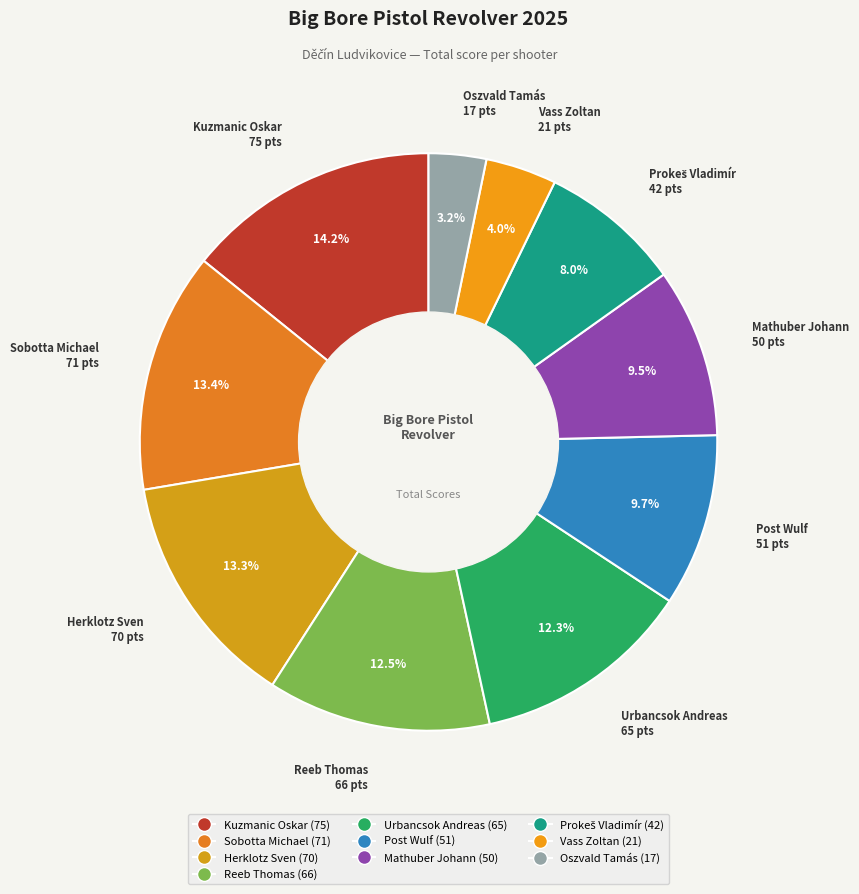

Is there any slice that represents more than half of the pie?

No